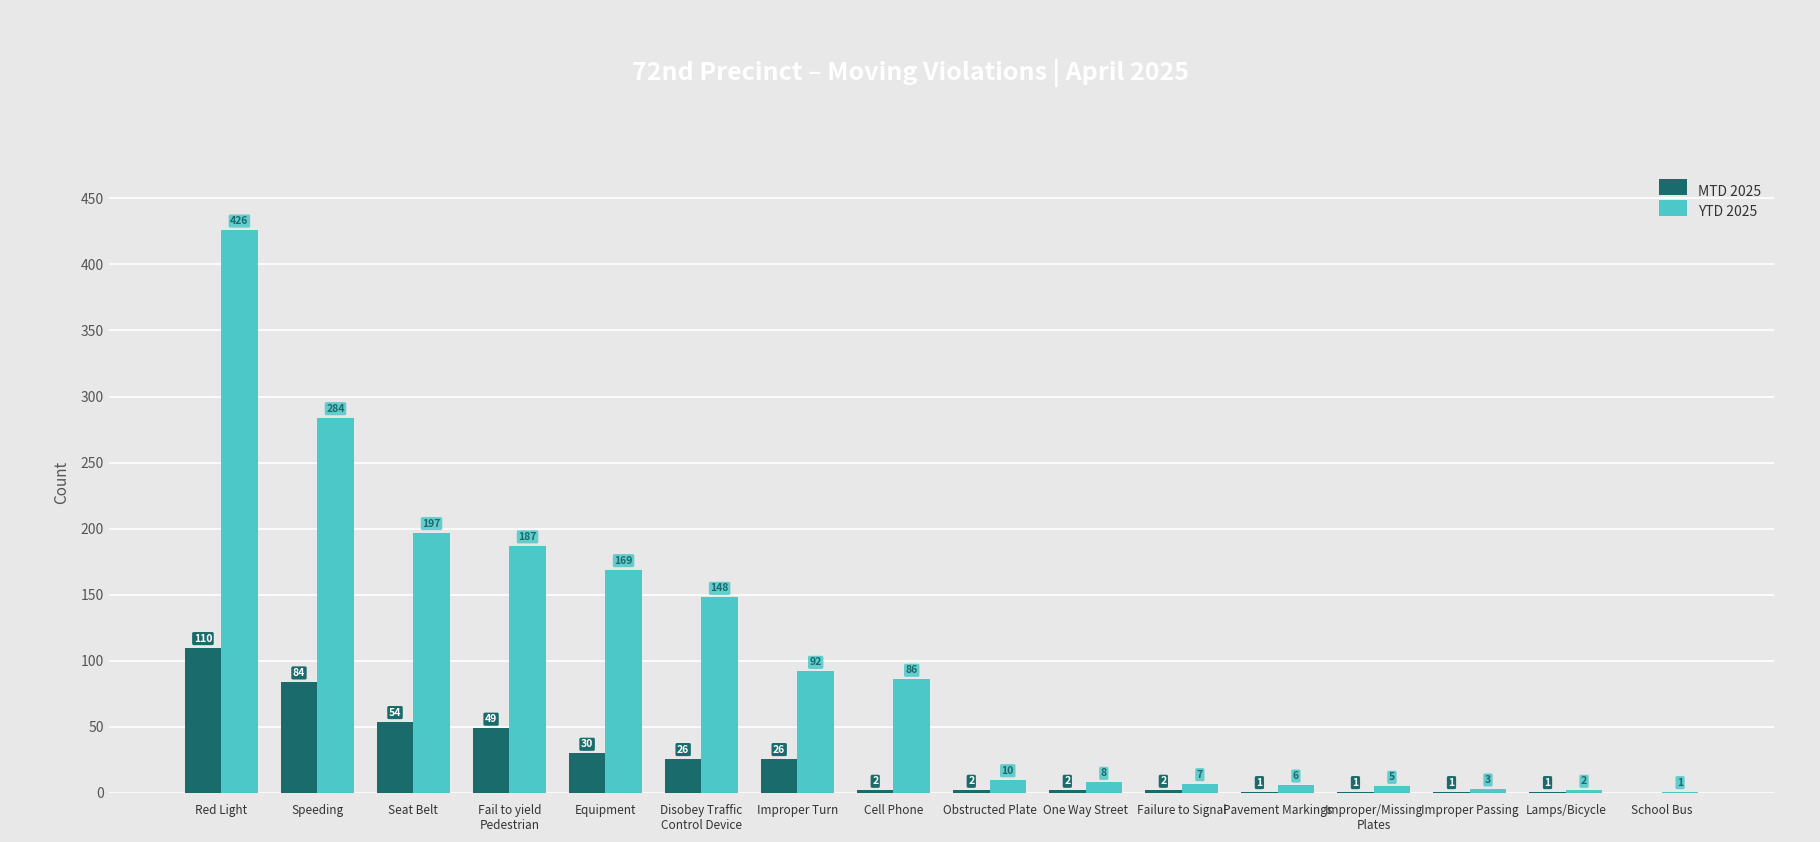

Are the bars horizontal?

No